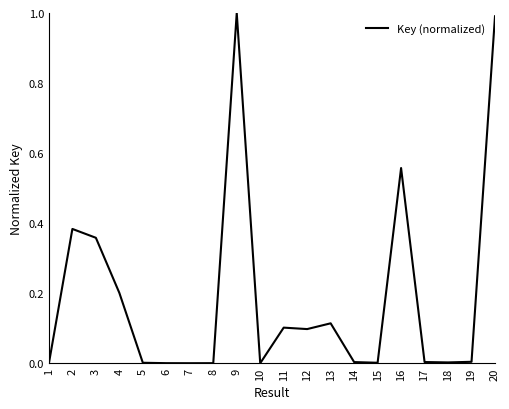

What is the greatest value displayed?

1.0